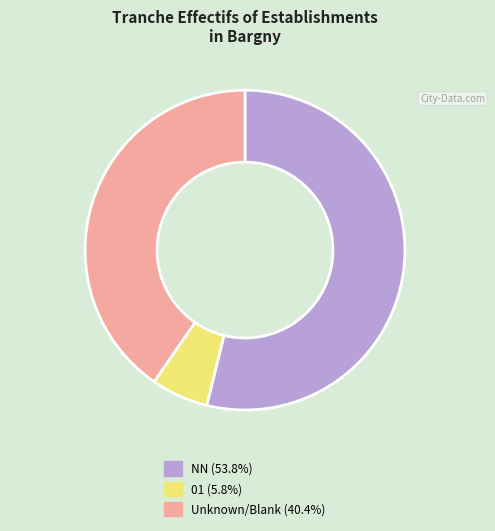

Is the sum of Unknown/Blank (40.4%) and NN (53.8%) greater than half?

Yes